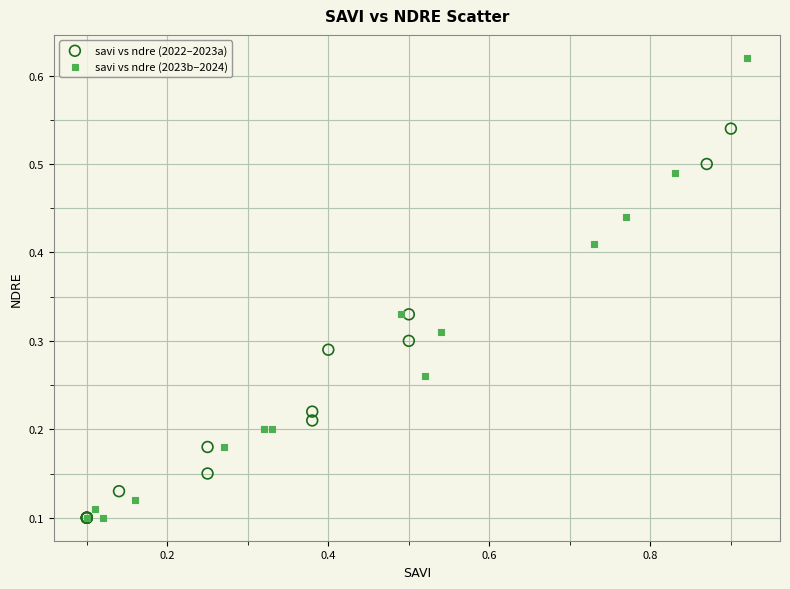

Which series reaches the maximum Y coordinate?

savi vs ndre (2023b–2024)